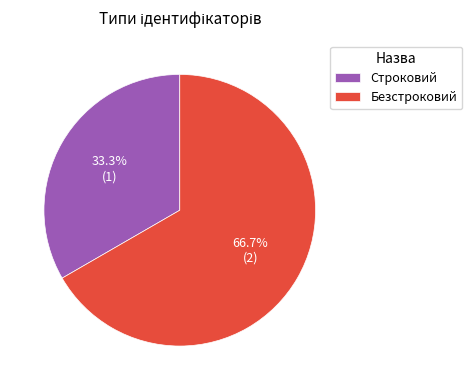

Which slice is the smallest?

Строковий